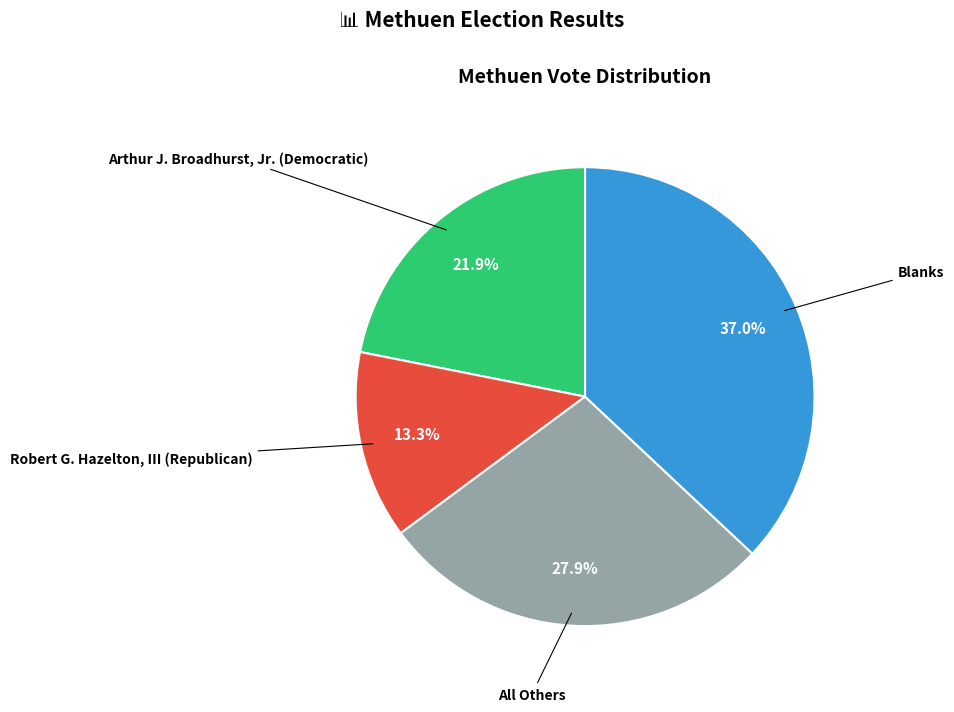

Is there any slice that represents more than half of the pie?

No